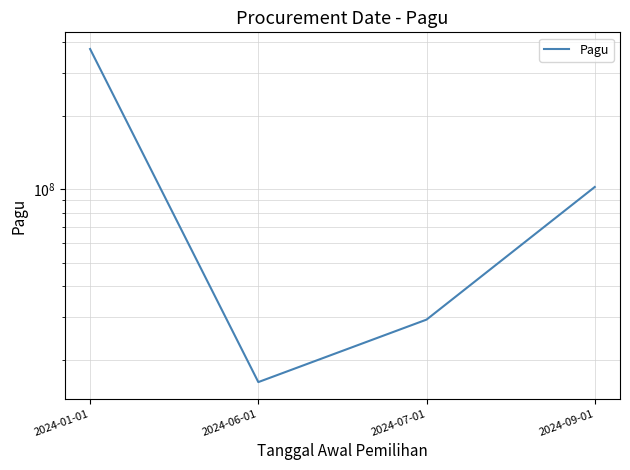

Count the number of categories in the chart.

4